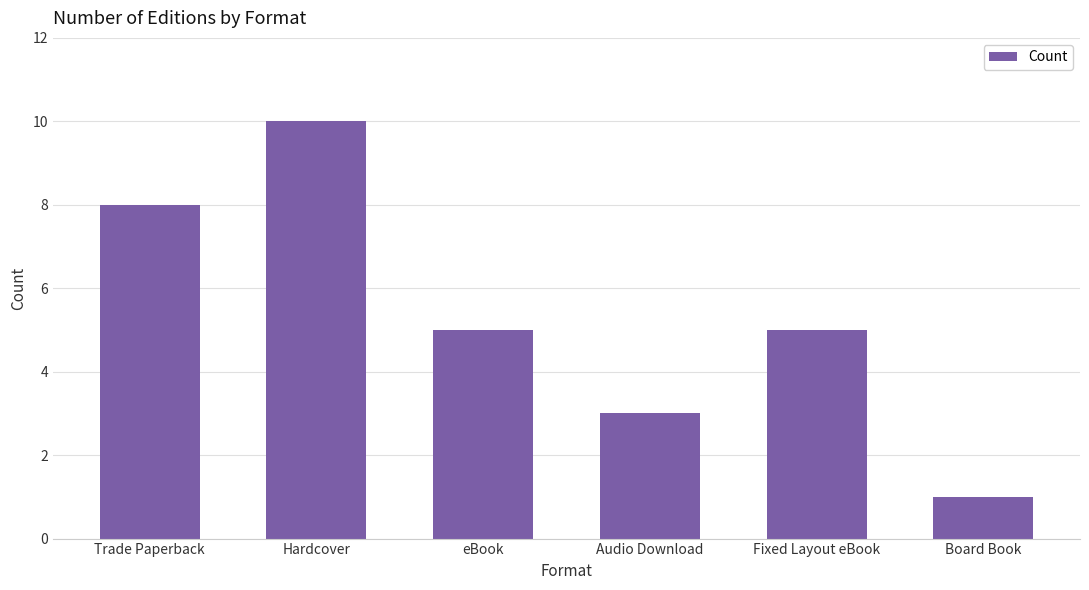

Read the value at Fixed Layout eBook.

5